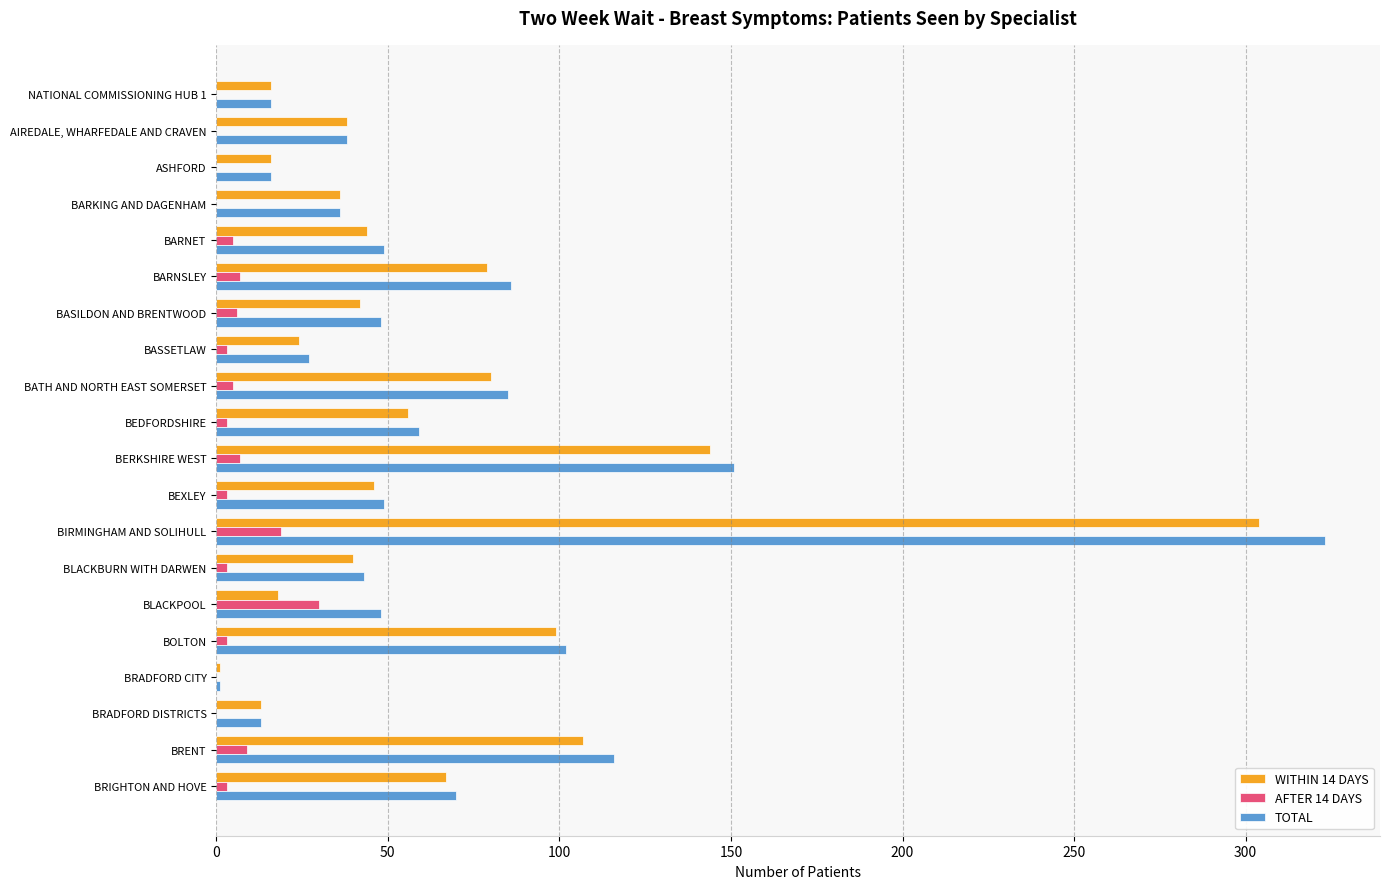

Is it true that AFTER 14 DAYS equals 7 at BERKSHIRE WEST?

True